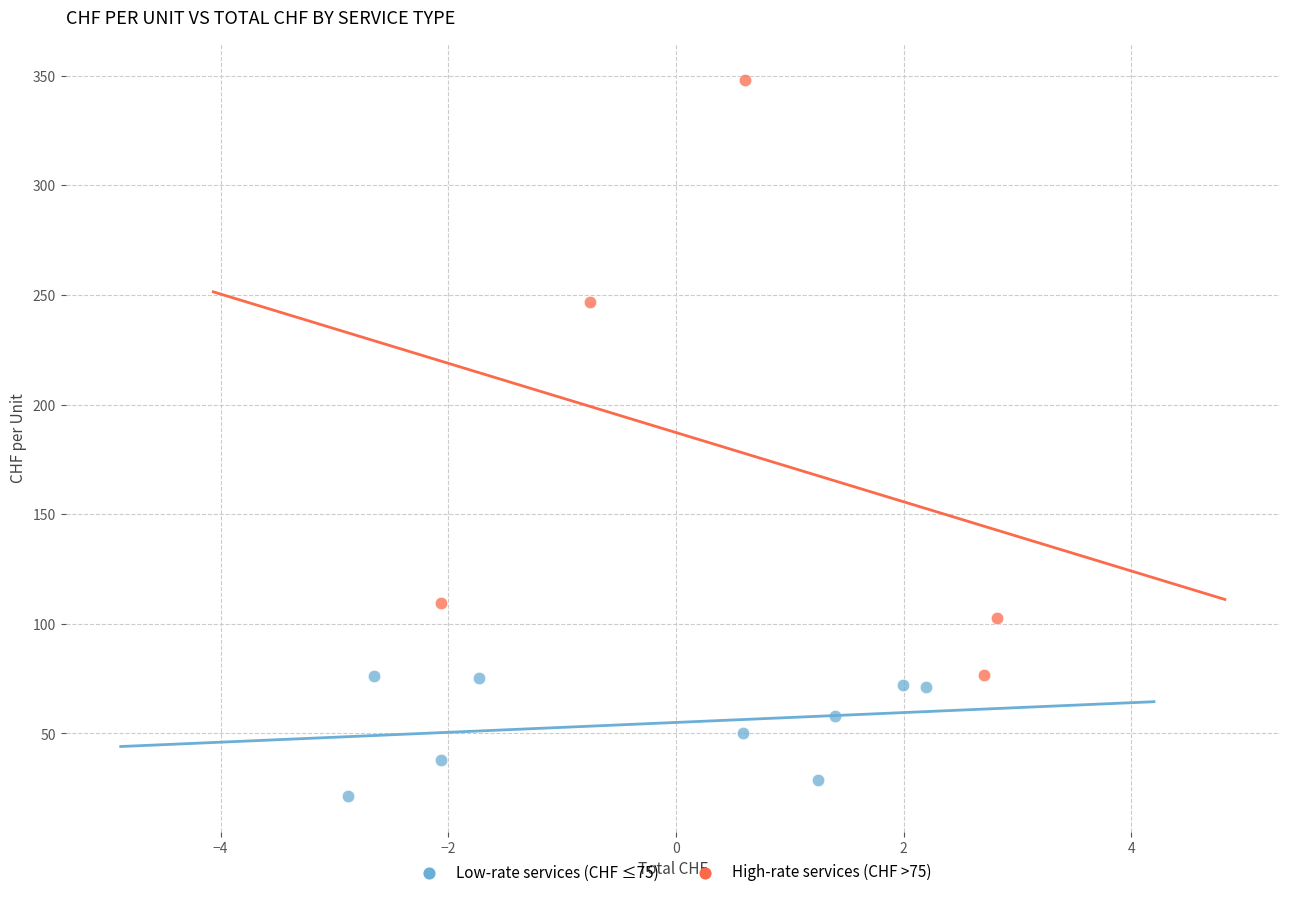

What are all the series names shown in the legend?

Low-rate services (CHF ≤75), High-rate services (CHF >75)